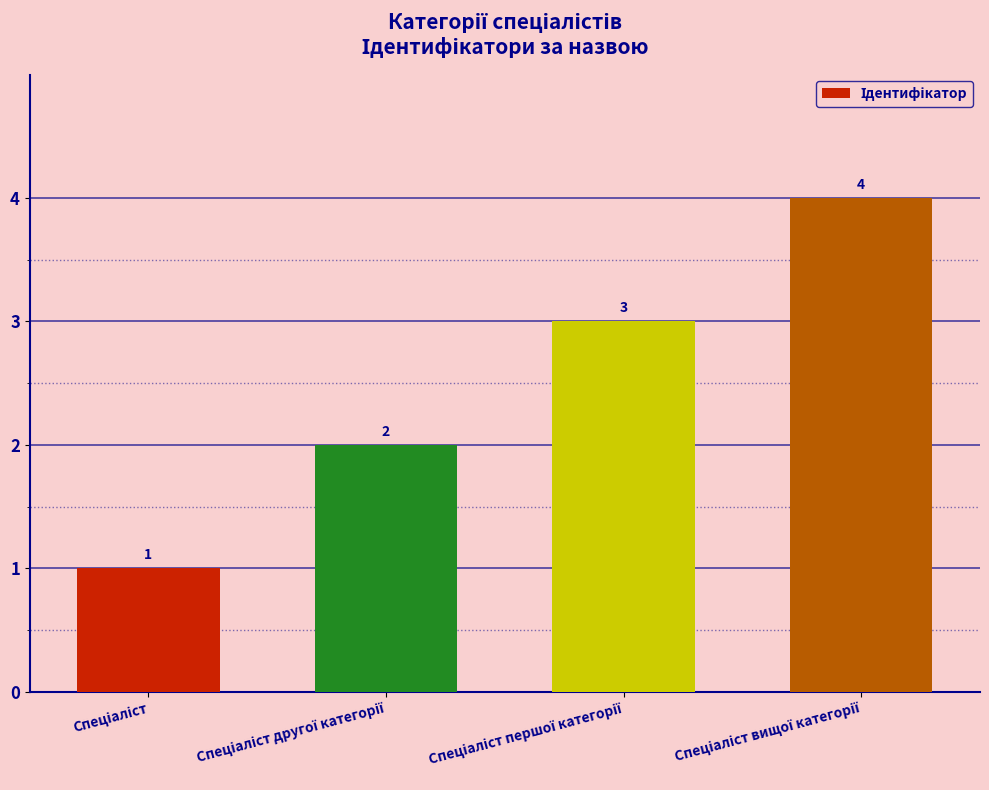

What is the maximum value shown in the chart?

4